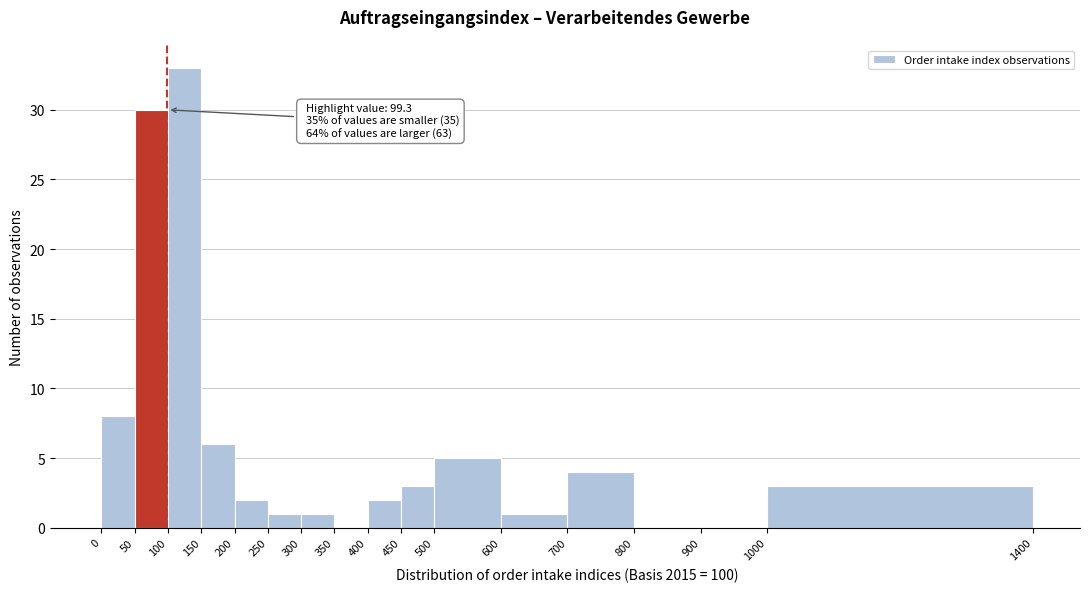

Over which range of the x-axis is the bar tallest?

100 to 150